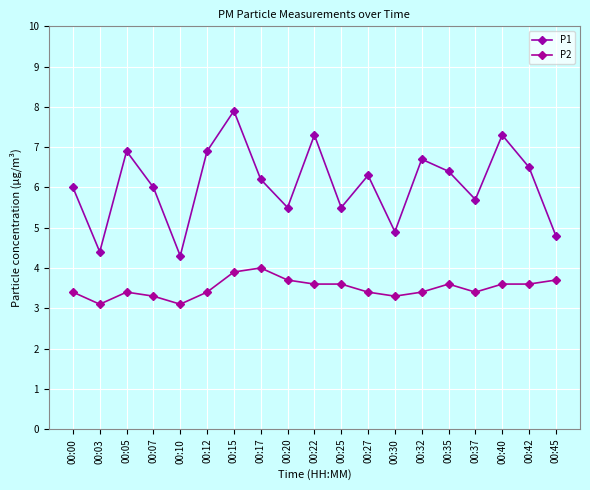

How many data points does each series have?

19